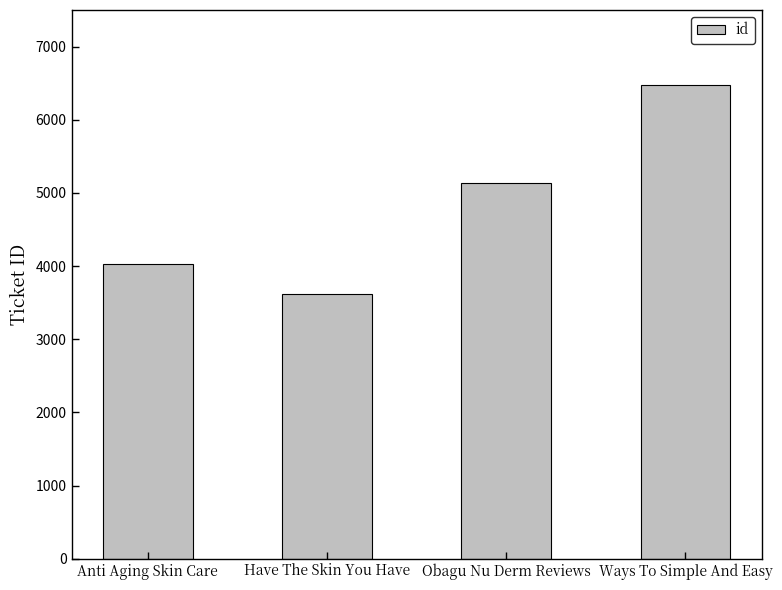

The value at Ways To Simple And Easy is 6480. True or false?

True